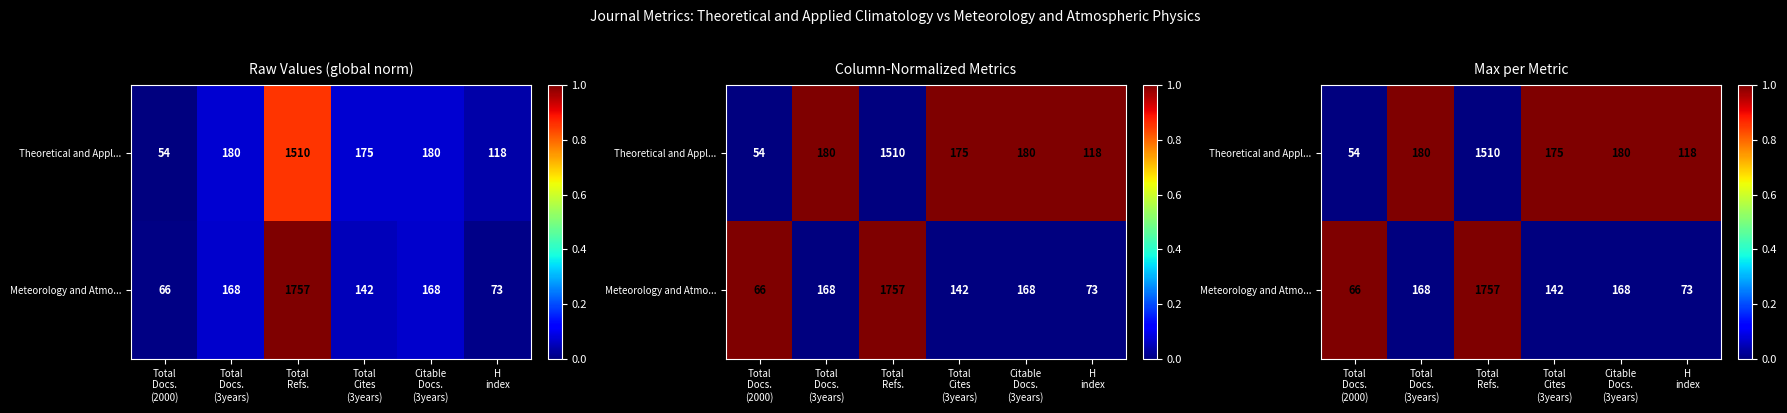

The Theoretical and Appl... series shows 1 at Total Cites (3years). True or false?

True